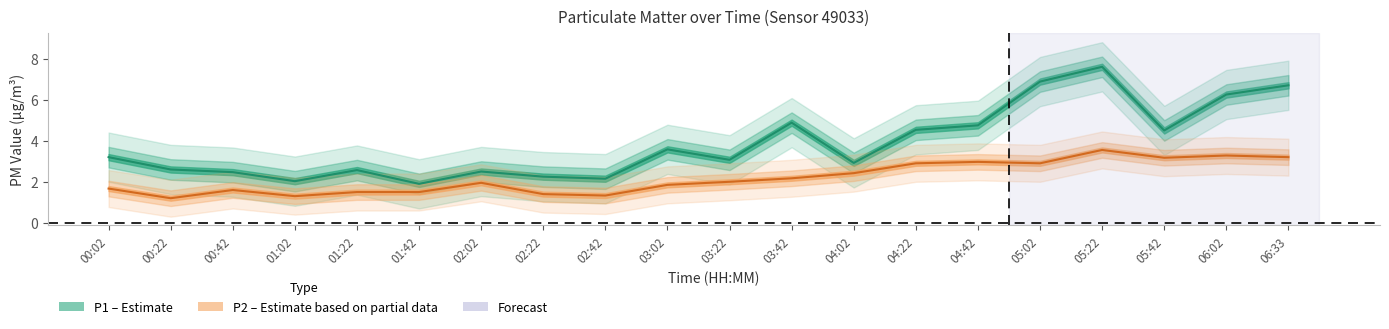

What is the difference between the second highest and second lowest values in the P2 series?

2.0